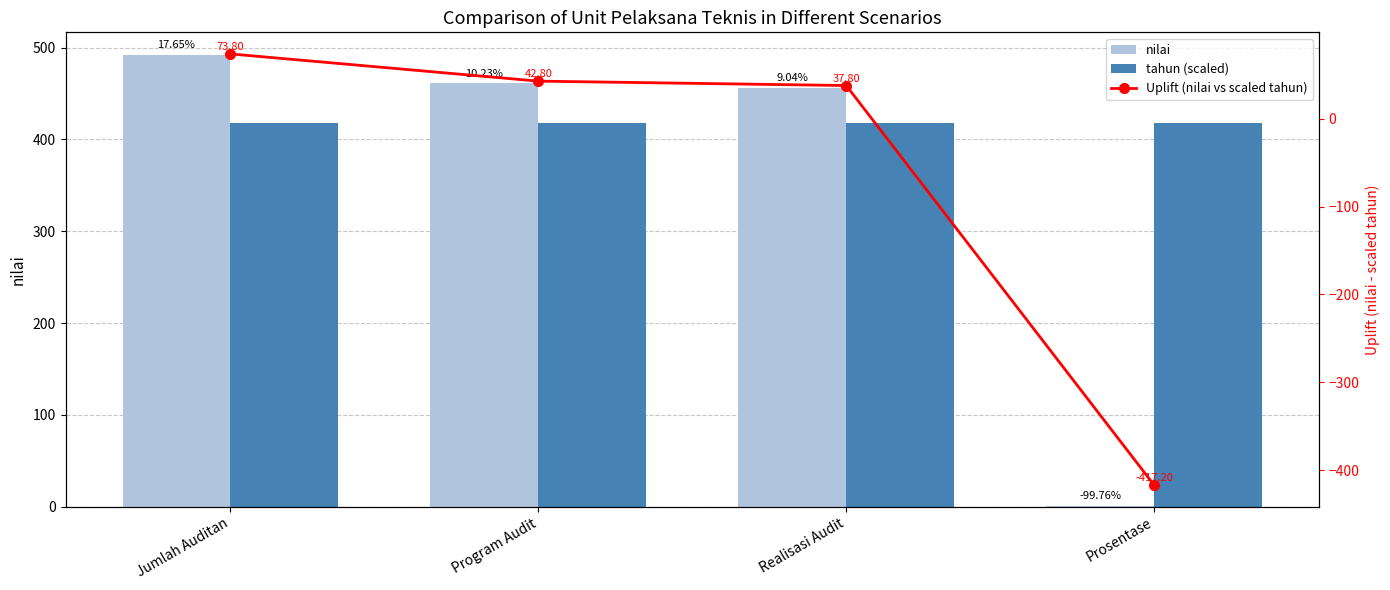

Where is nilai nearest to the value 246?

Realisasi Audit